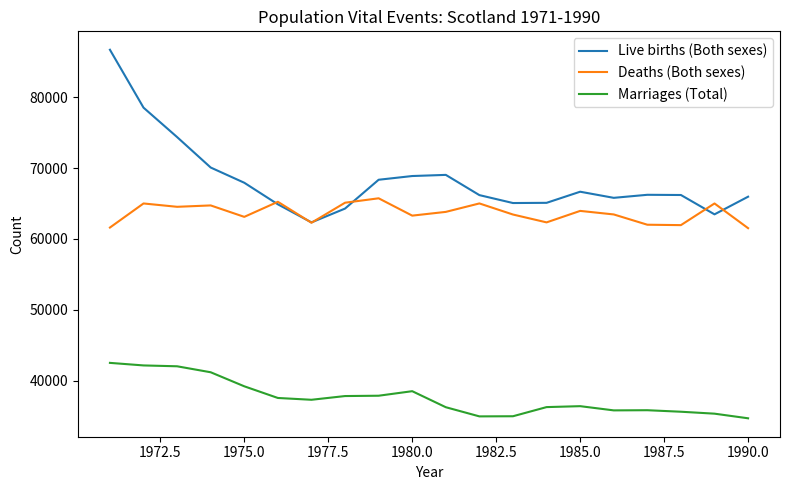

What is the maximum value shown in the chart?

86728